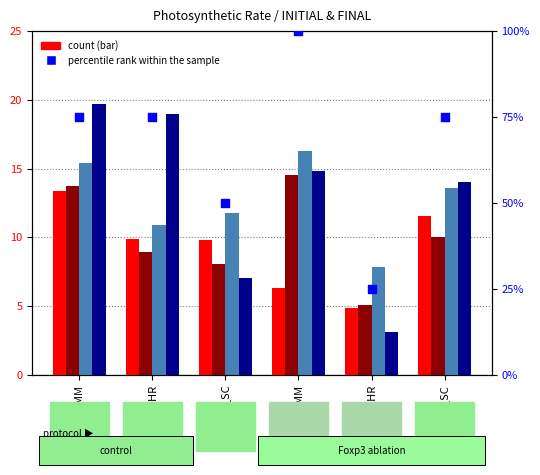

At which category is the sum across all series the highest?

T2_MM